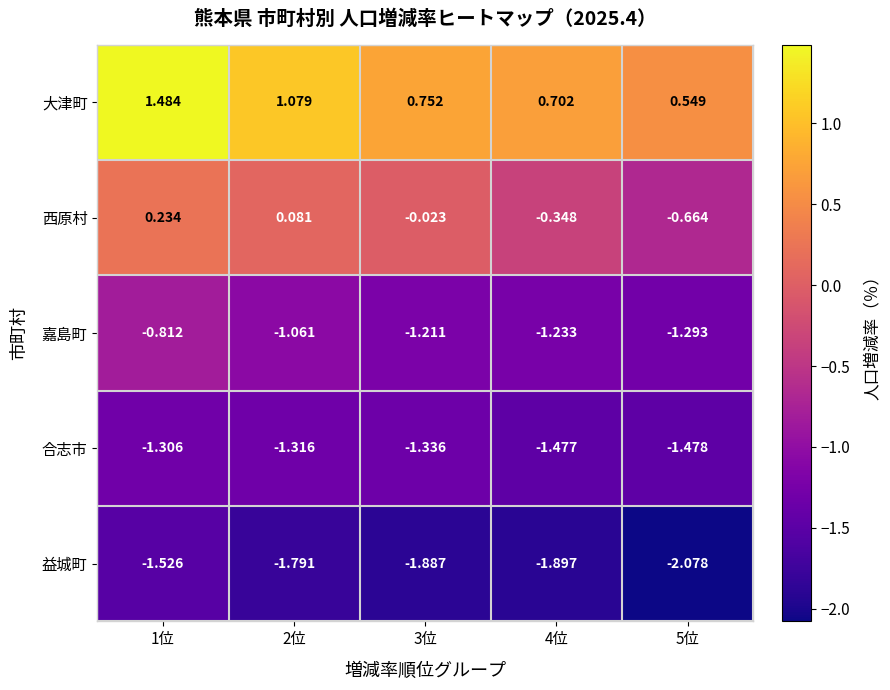

Which series changed the most between 4位 and 5位?

西原村